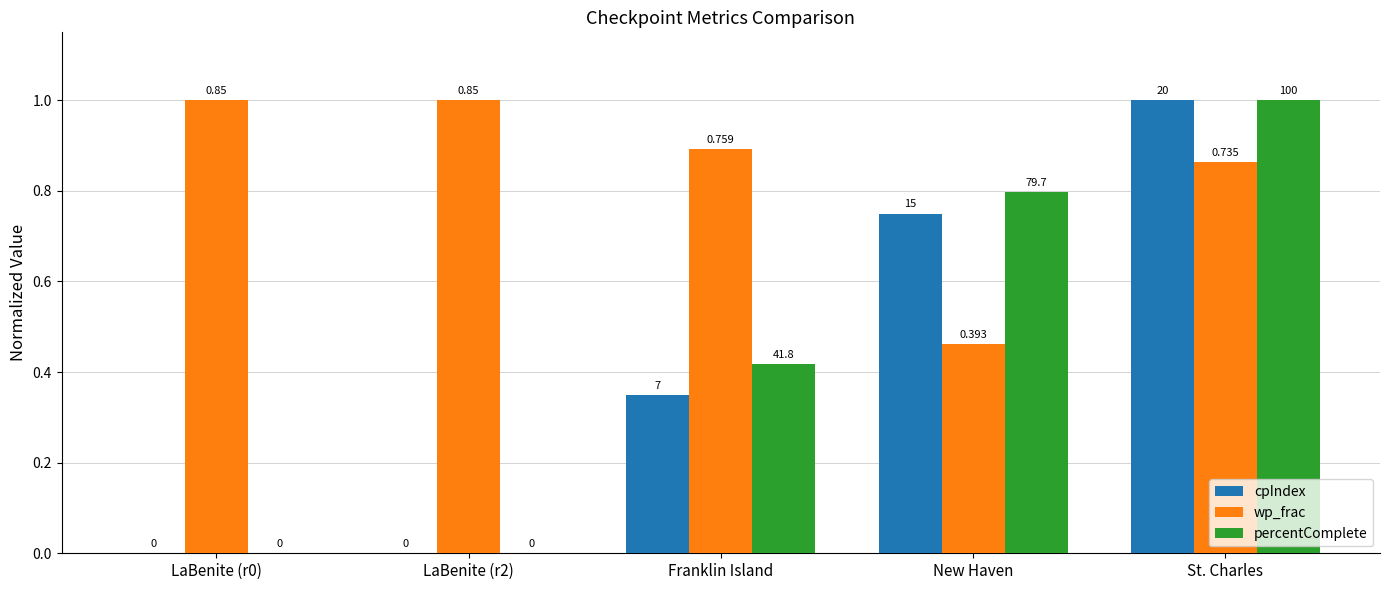

The wp_frac series shows 1.0 at LaBenite (r2). True or false?

True